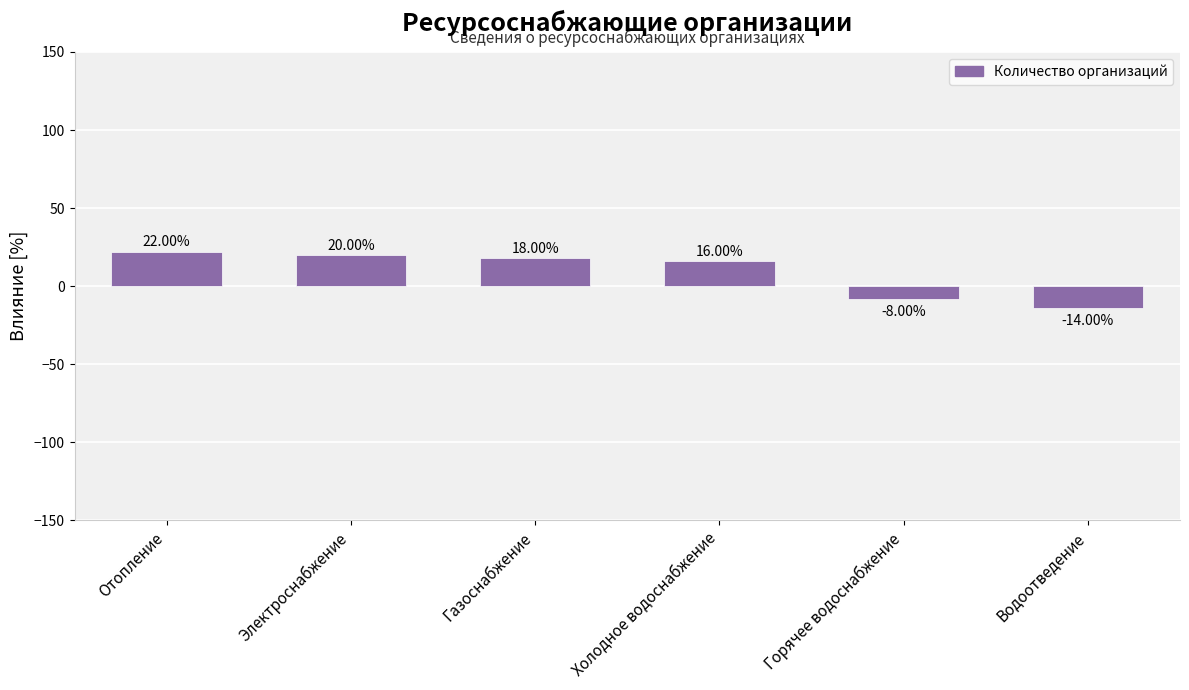

What is the value of the 2nd bar from the left?

20